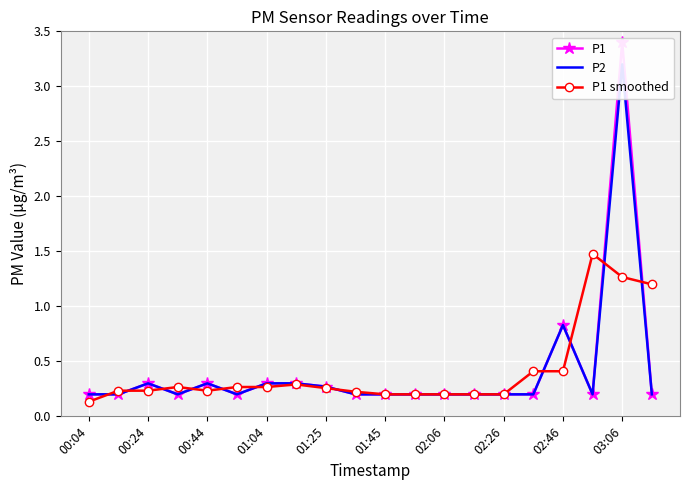

What is the difference between the P1 smoothed values at 01:45 and 02:46?

0.2